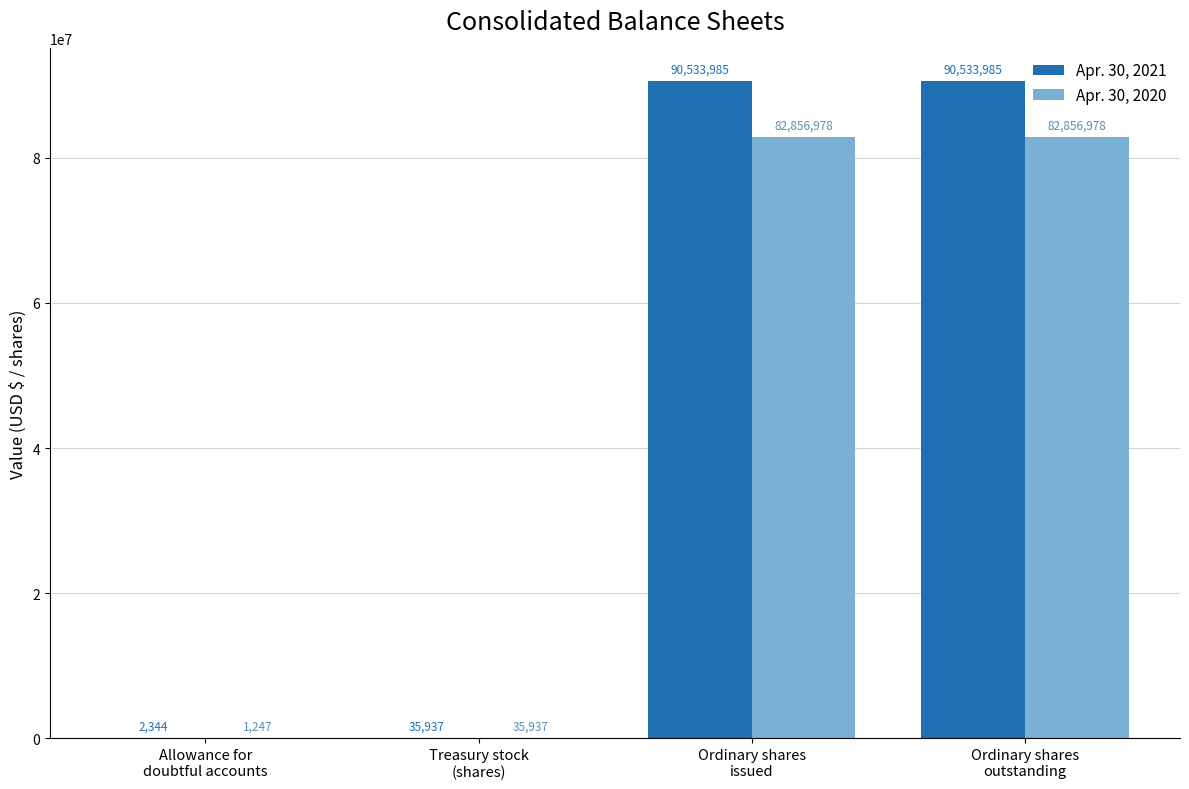

At which label is Apr. 30, 2020 closest to 41429112?

Treasury stock
(shares)